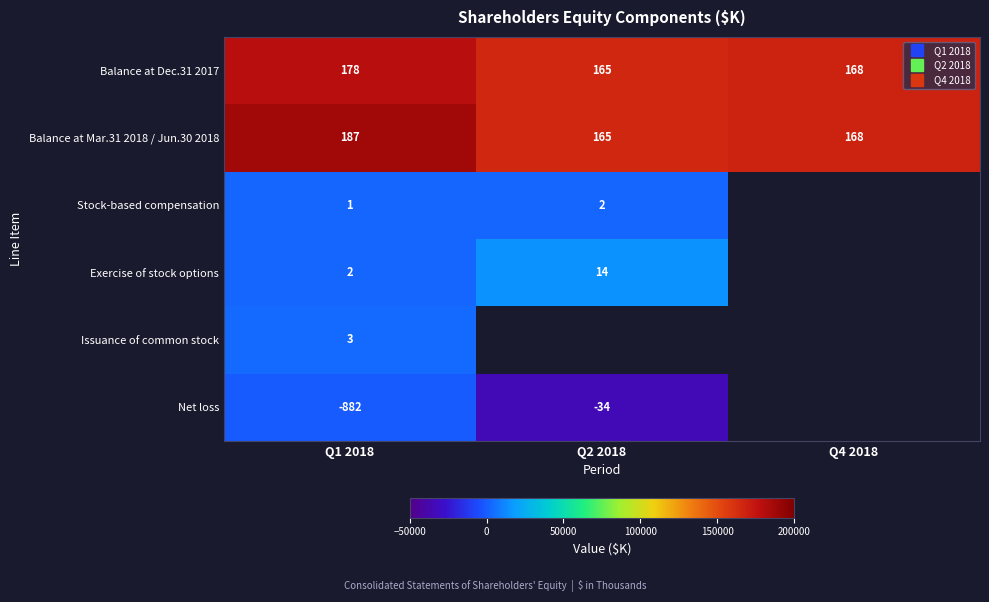

Which series has the widest spread of values?

Net loss